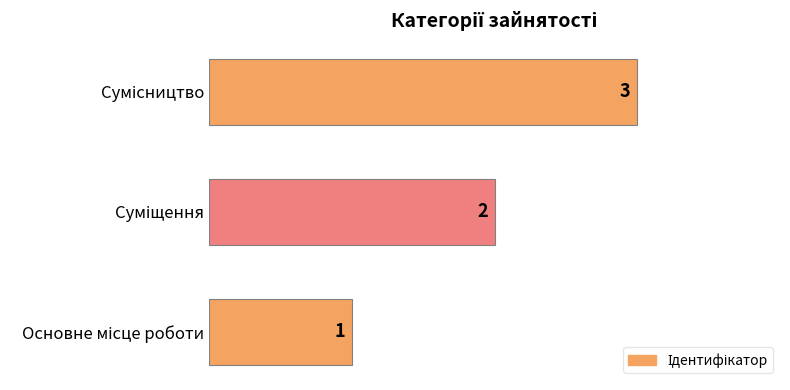

How many values are between 1 and 3?

3